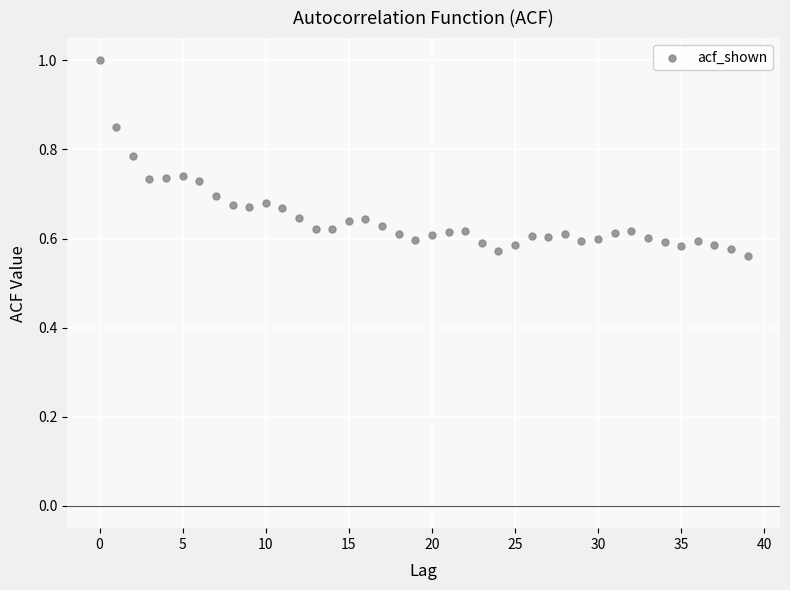

What is the range of Y values (max minus min)?

0.4